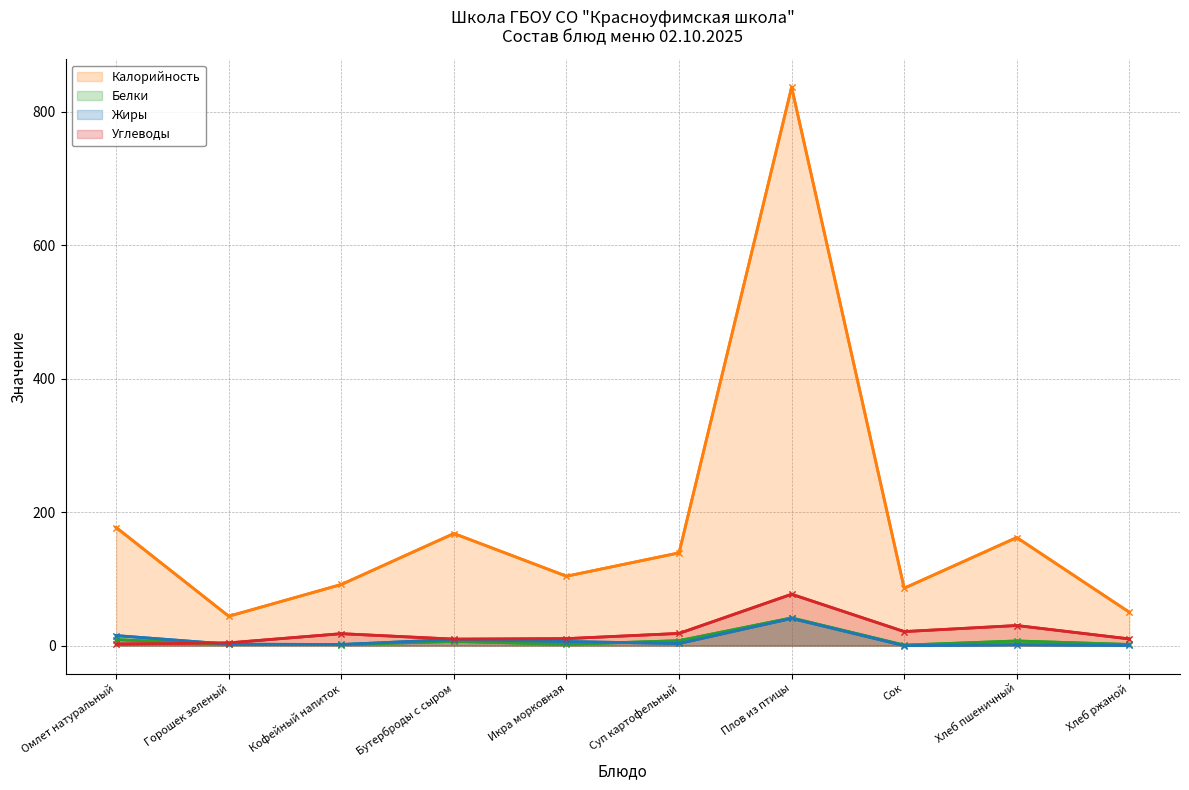

Which series ends up on top after the final intersection of Жиры and Белки?

Белки